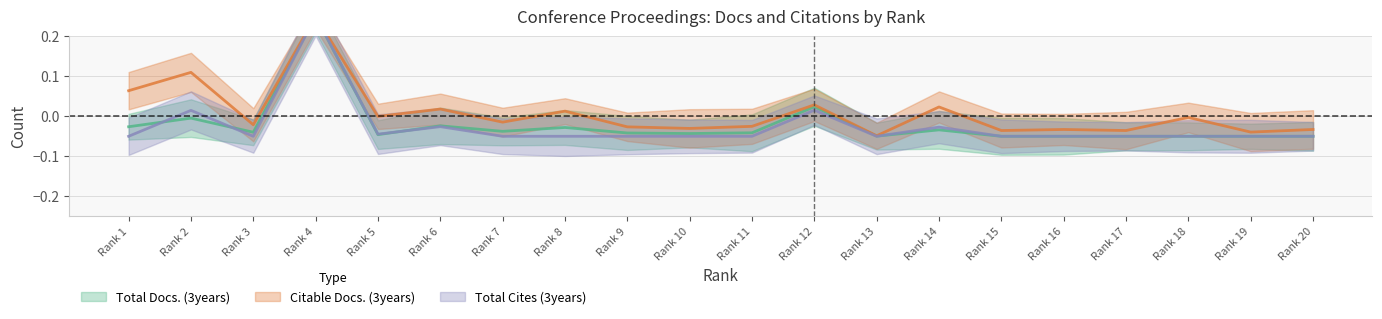

Reading right to left, transcribe all the data shown in this chart.

Total Docs. (3years): 20=-0.1	19=-0.1	18=-0.1	17=-0.1	16=-0.1	15=-0.1	14=-0.0	13=-0.0	12=0.0	11=-0.0	10=-0.0	9=-0.0	8=-0.0	7=-0.0	6=-0.0	5=-0.0	4=0.2	3=-0.0	2=-0.0	1=-0.0
Citable Docs. (3years): 20=-0.0	19=-0.0	18=-0.0	17=-0.0	16=-0.0	15=-0.0	14=0.0	13=-0.0	12=0.0	11=-0.0	10=-0.0	9=-0.0	8=0.0	7=-0.0	6=0.0	5=-0.0	4=0.2	3=-0.0	2=0.1	1=0.1
Total Cites (3years): 20=-0.1	19=-0.1	18=-0.1	17=-0.1	16=-0.1	15=-0.1	14=-0.0	13=-0.1	12=0.0	11=-0.1	10=-0.1	9=-0.1	8=-0.1	7=-0.1	6=-0.0	5=-0.0	4=0.2	3=-0.1	2=0.0	1=-0.1